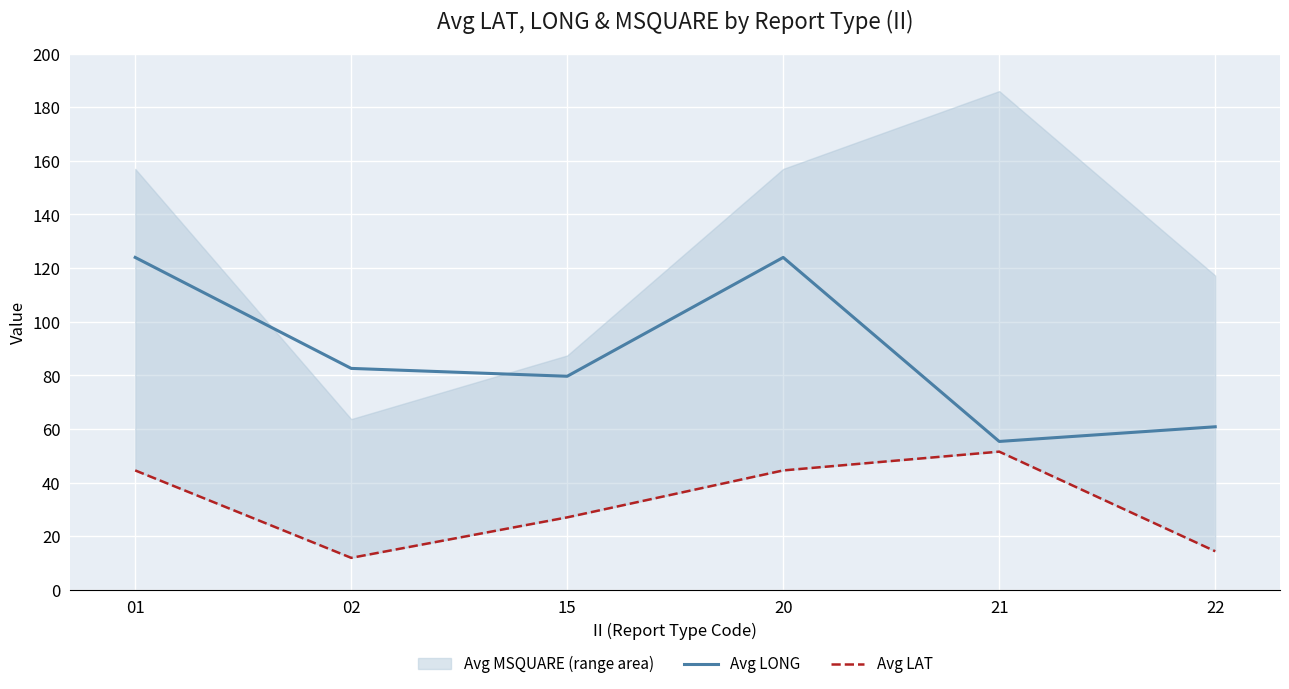

At which category is the sum across all series the highest?

01